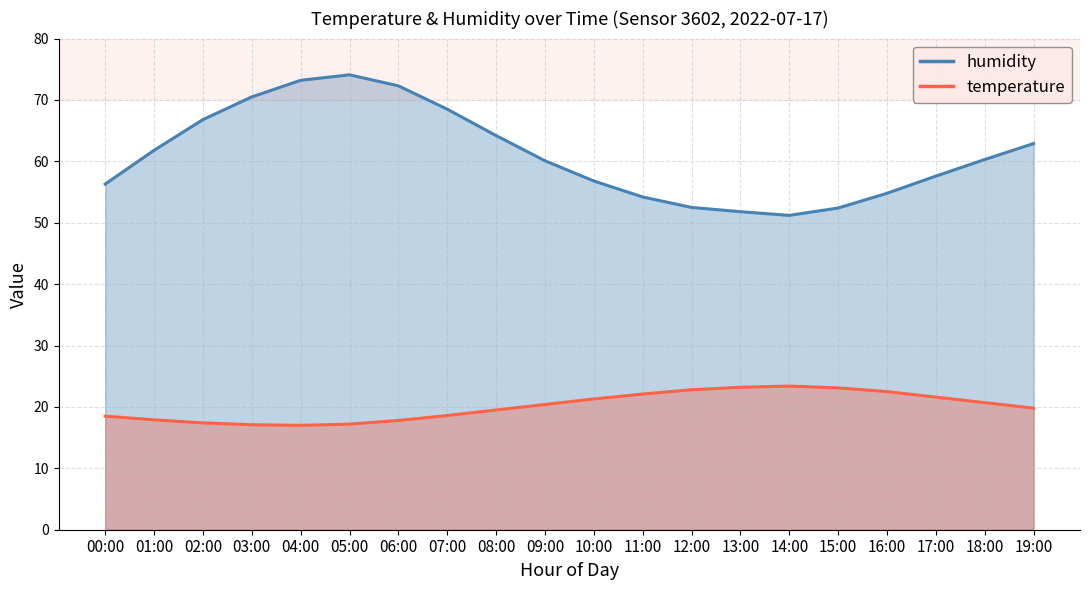

What is the label of the 20th point from the left?

19:00